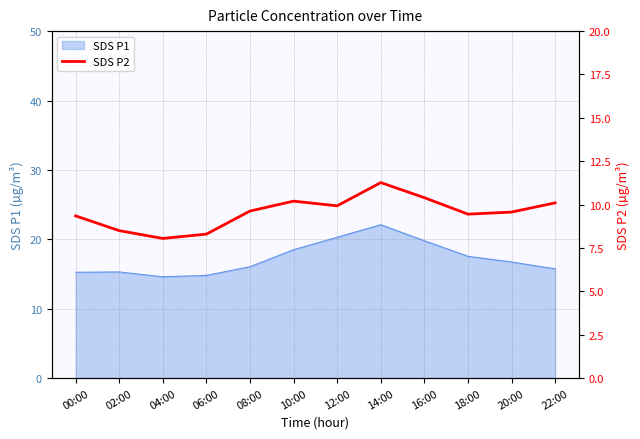

Is it true that the value at 20:00 is 3.6?

False